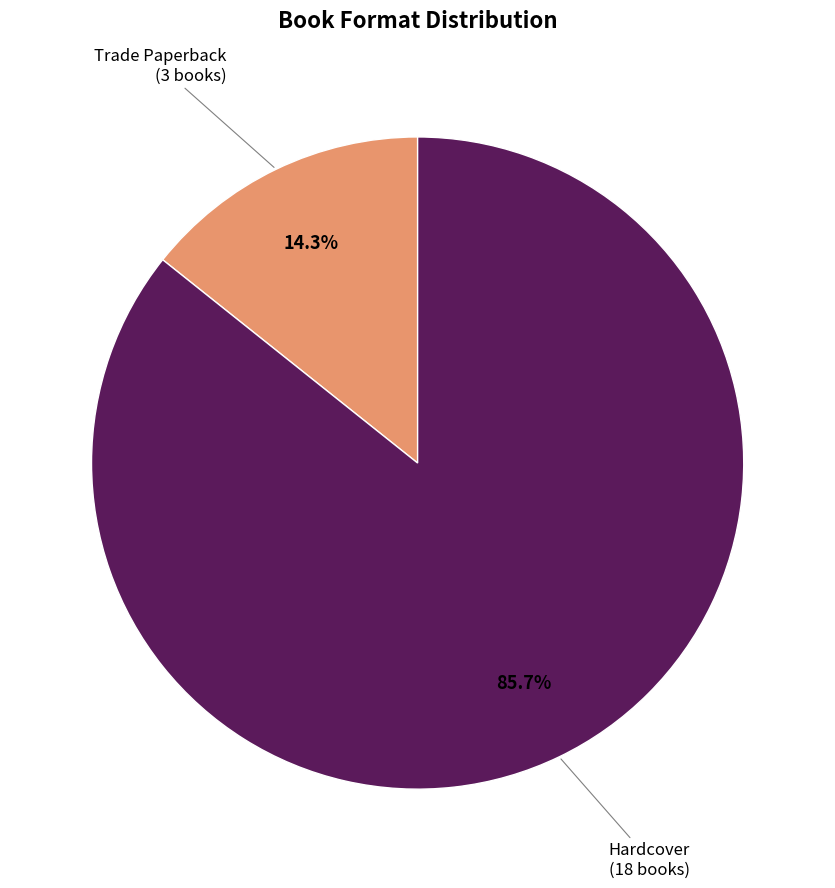

Is there any slice that represents more than half of the pie?

Yes